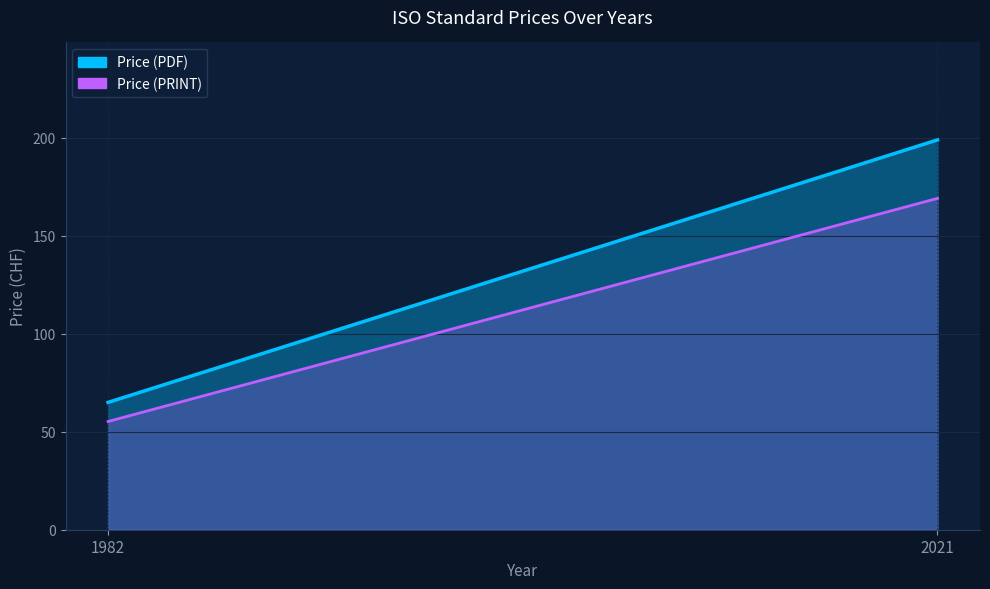

What is the value of the Price (PDF) point at the 1st from the left?

65